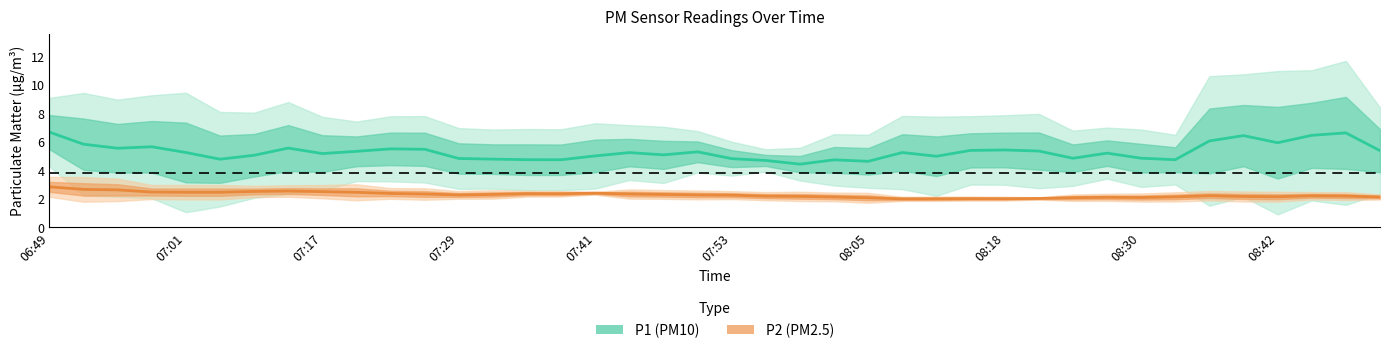

How many values in the P1 (PM10) series are below 5?

14